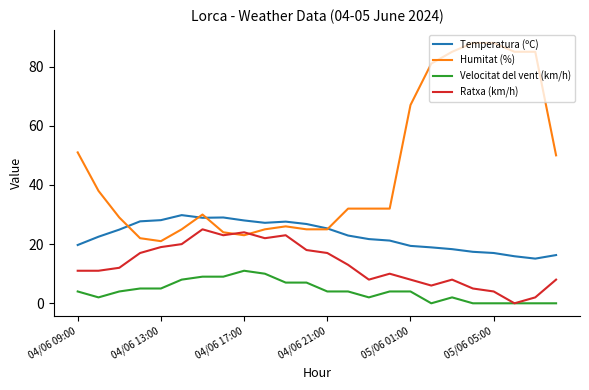

True or false: Temperatura (ºC) and Velocitat del vent (km/h) intersect in this chart.

False